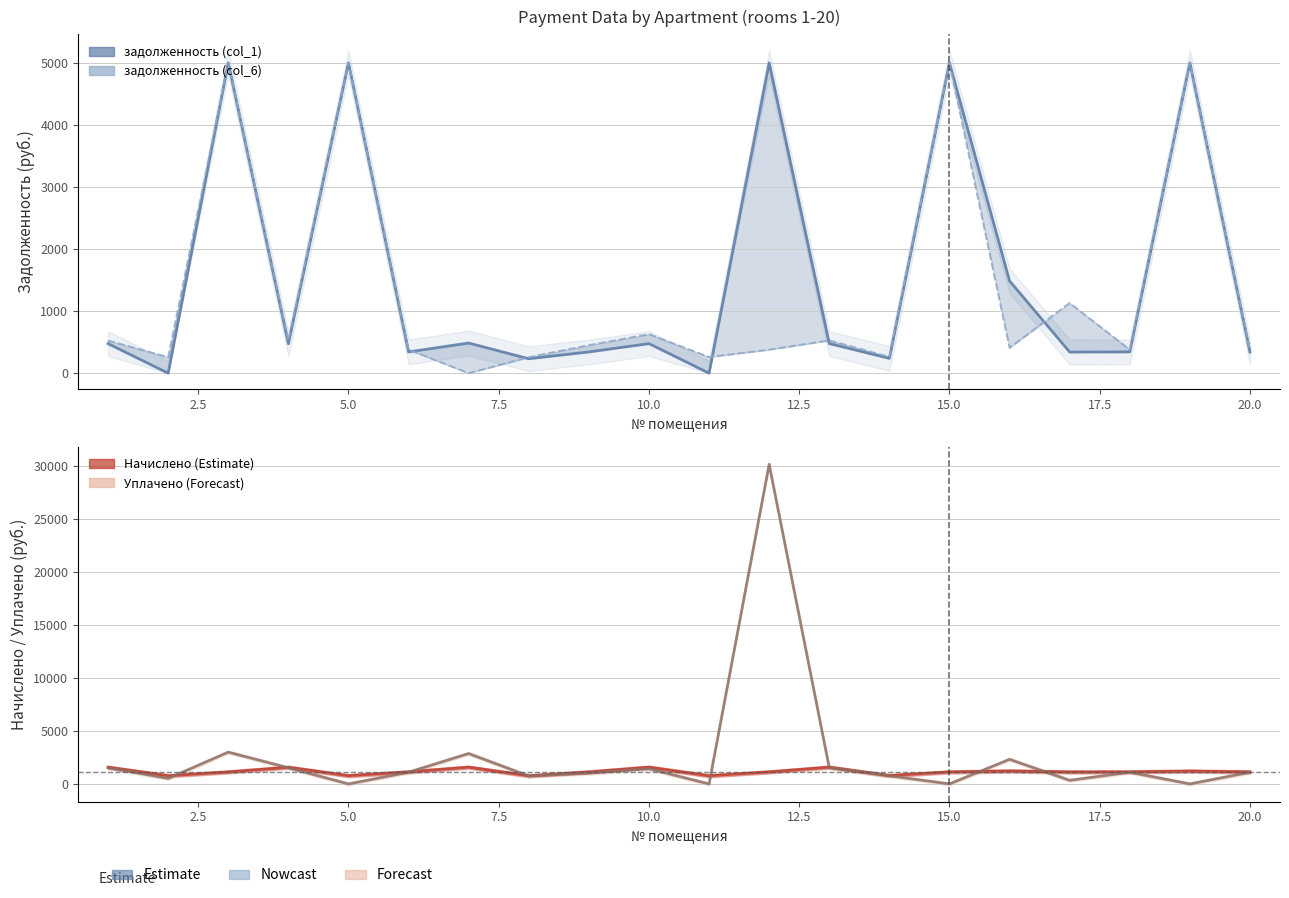

What is the average value of the задолженность (col_6) series?

1337.9